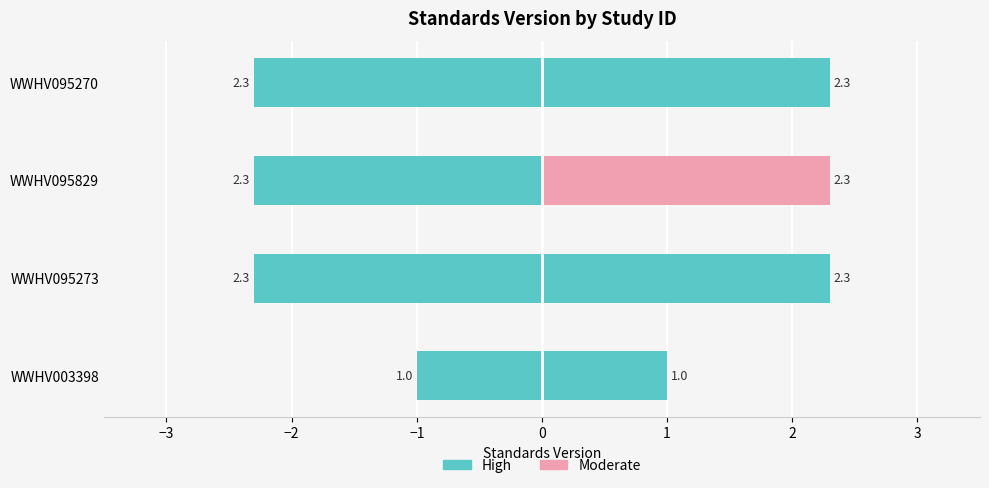

Are the bars grouped side by side (vs. stacked)?

Yes